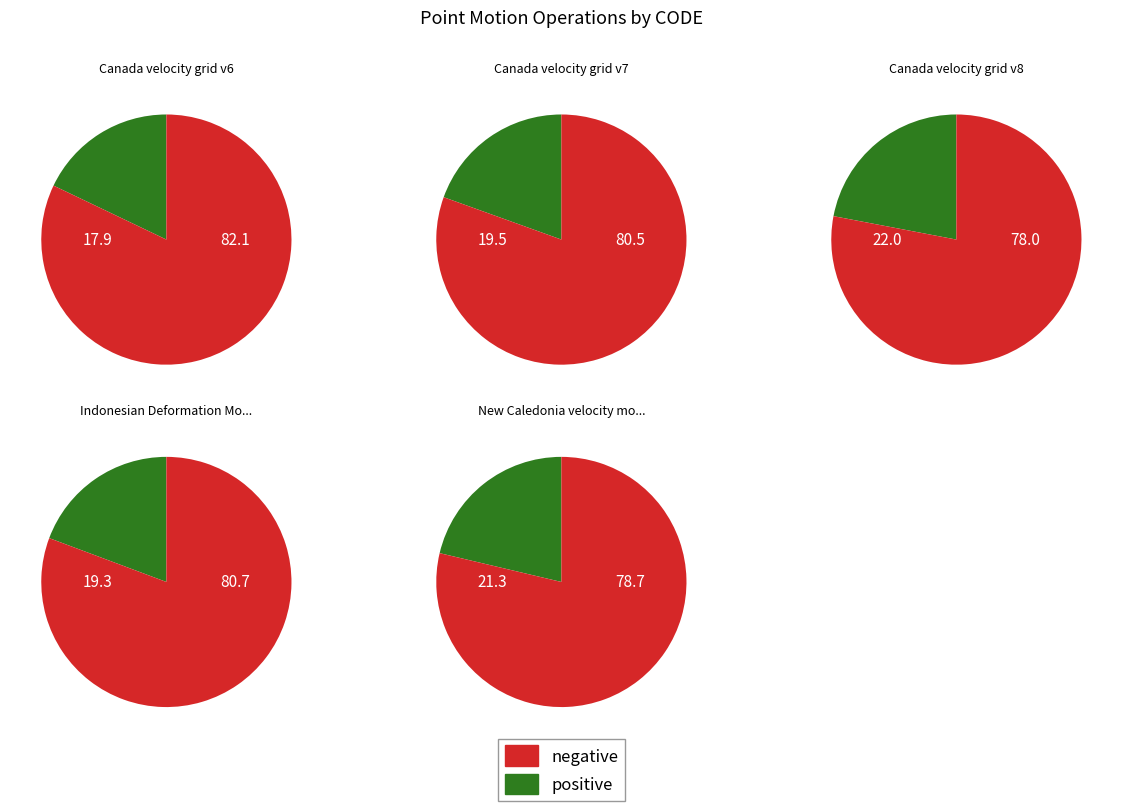

What is the smallest slice in the pie chart?

Canada velocity grid v6